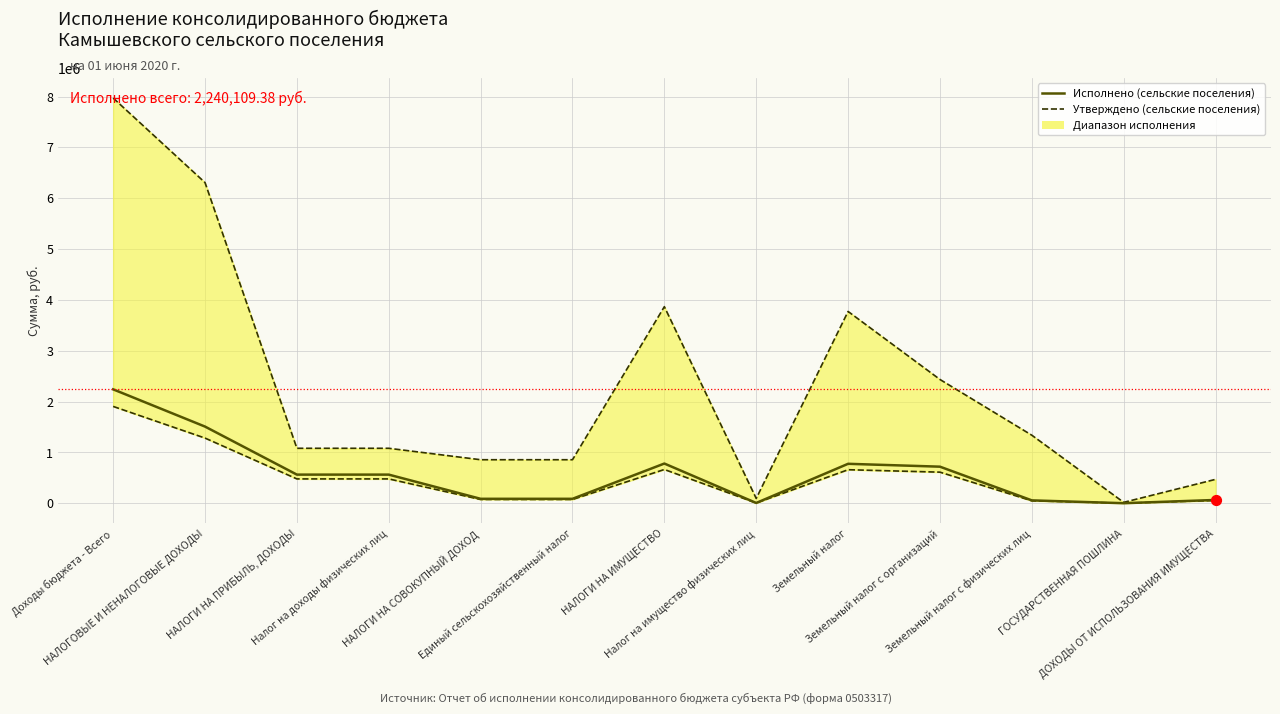

At how many categories does at least one series exceed 901448?

8